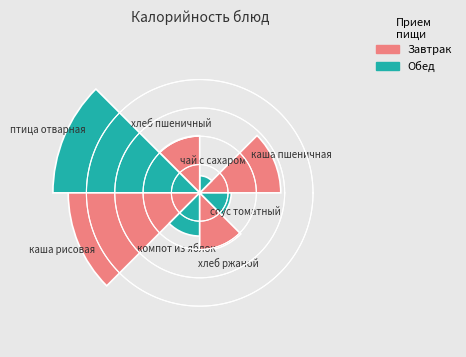

Are the bars horizontal?

No